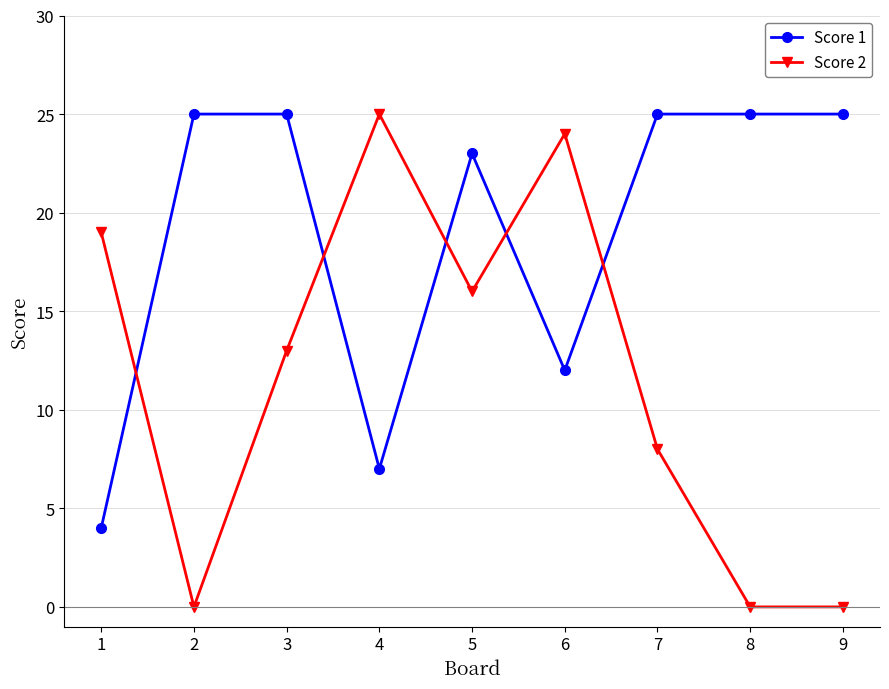

At how many categories does at least one series exceed 12?

9